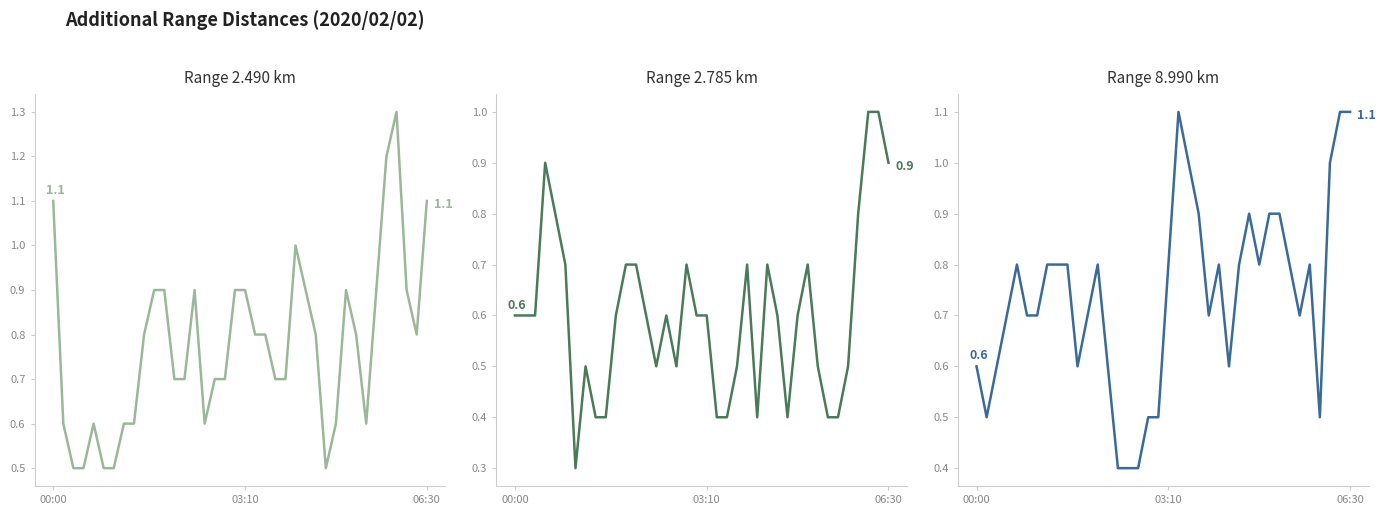

Where is the first local maximum for 8.990?

2020/02/02 00:40